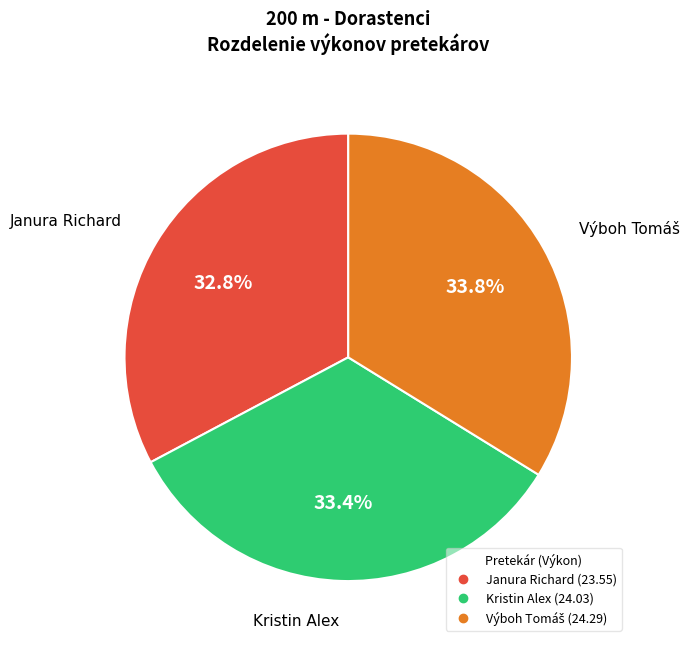

Between Janura Richard and Kristin Alex, which is larger?

Kristin Alex